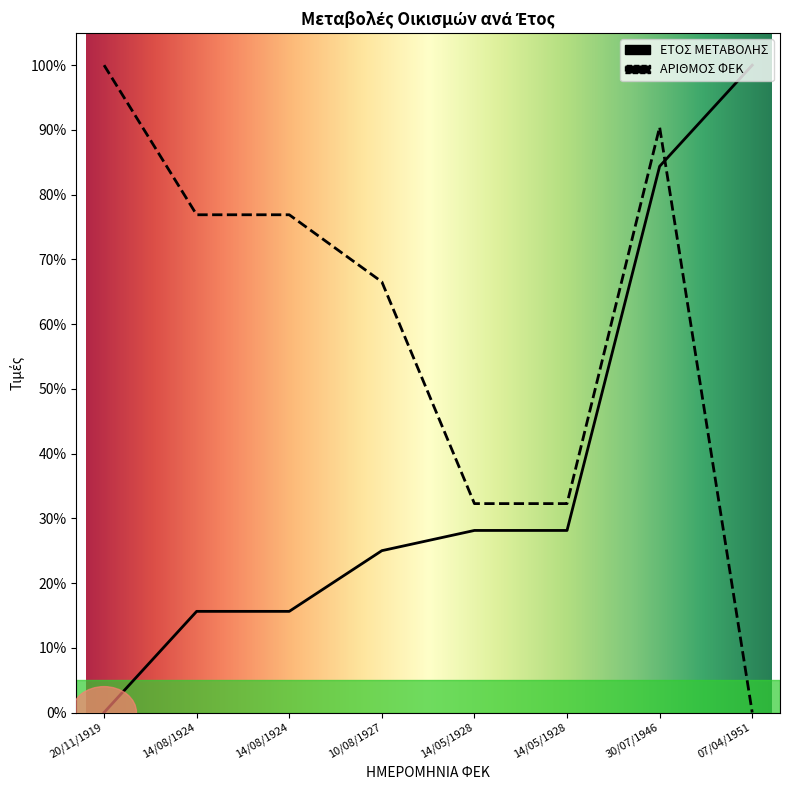

What is the label of the 6th point from the left?

14/05/1928